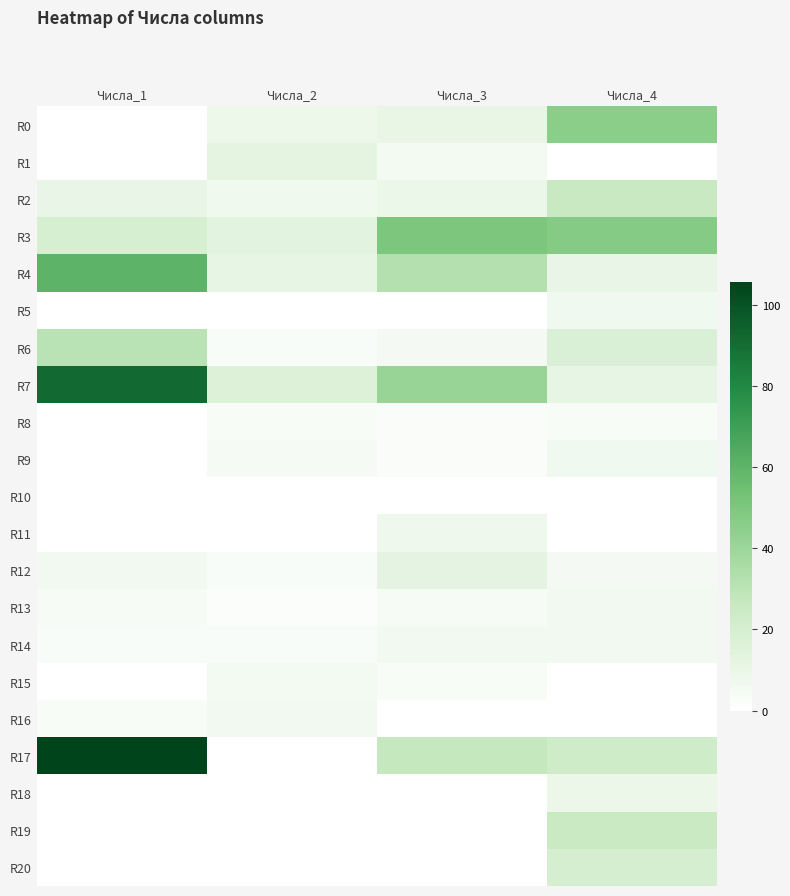

Which series changed the most between Числа_1 and Числа_3?

R17